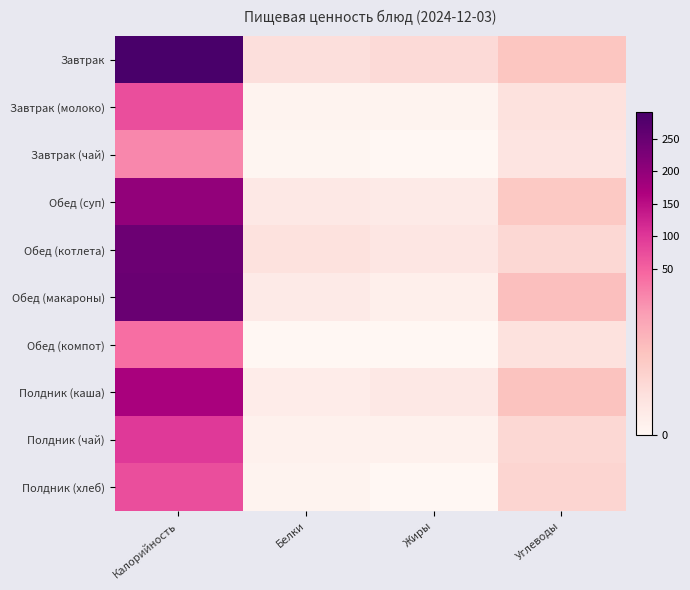

Rank the series at Углеводы from highest to lowest value.

Обед (макароны), Полдник (каша), Завтрак, Обед (суп), Полдник (хлеб), Обед (котлета), Полдник (чай), Завтрак (молоко), Обед (компот), Завтрак (чай)